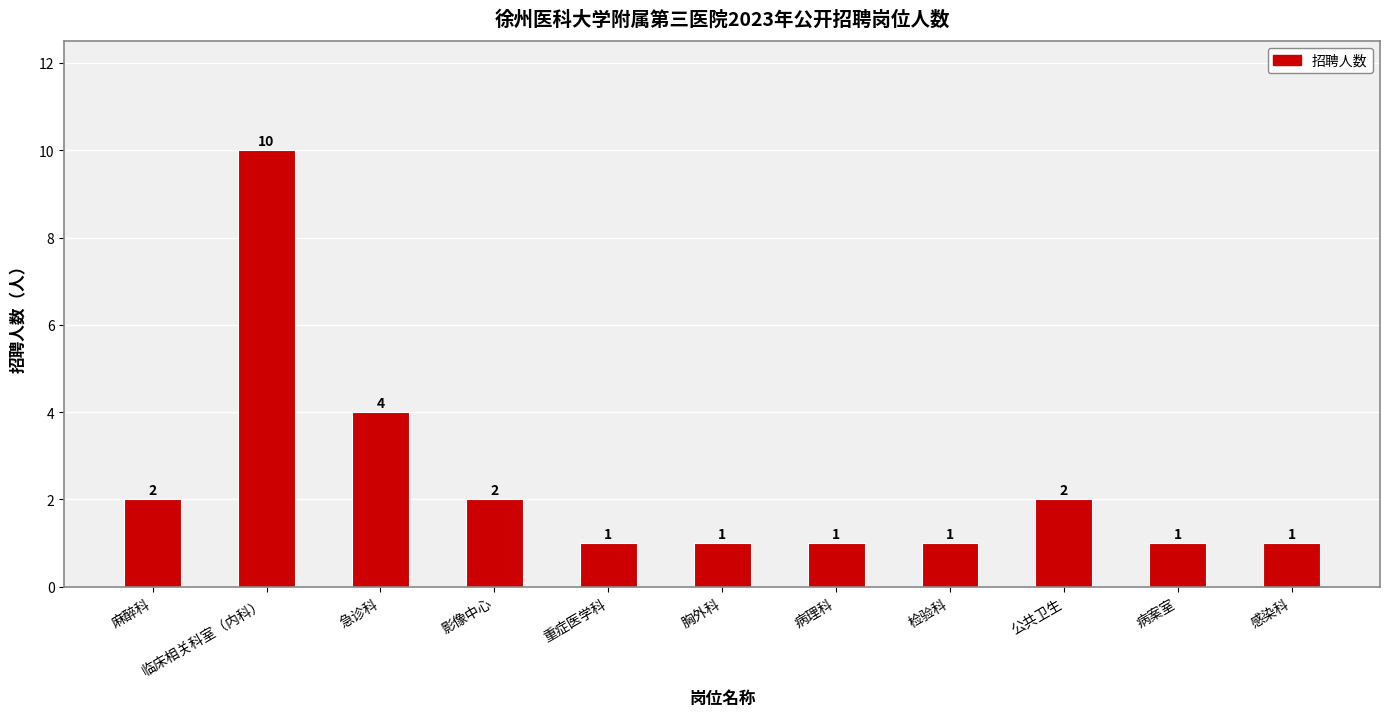

How many categories are shown in the chart?

11